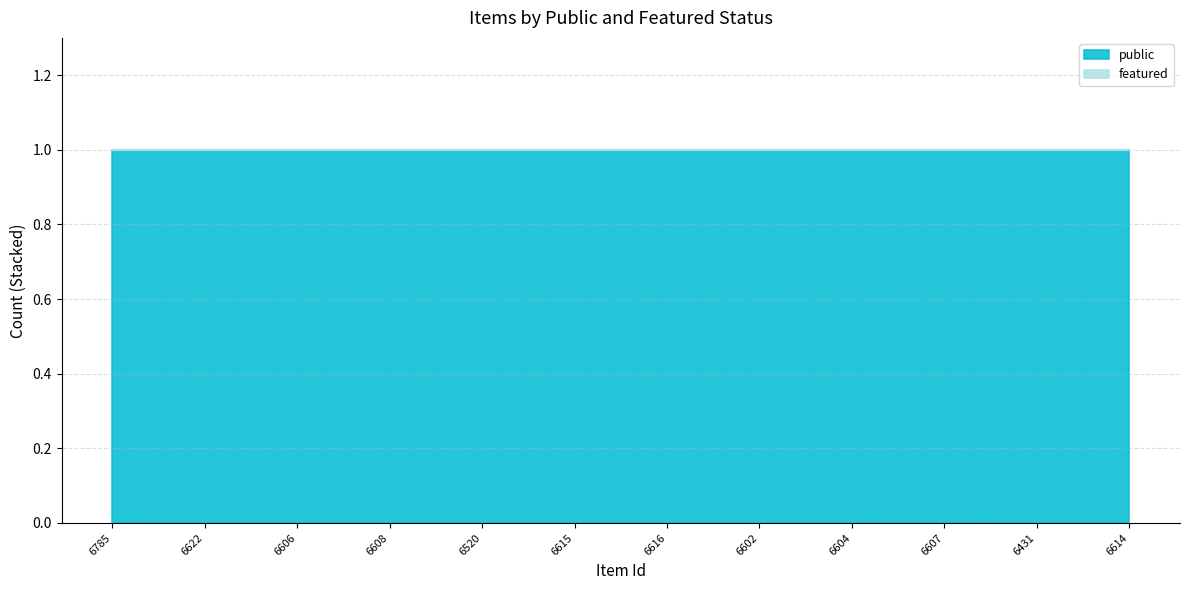

At 6608, list the series in order from smallest to largest.

featured, public